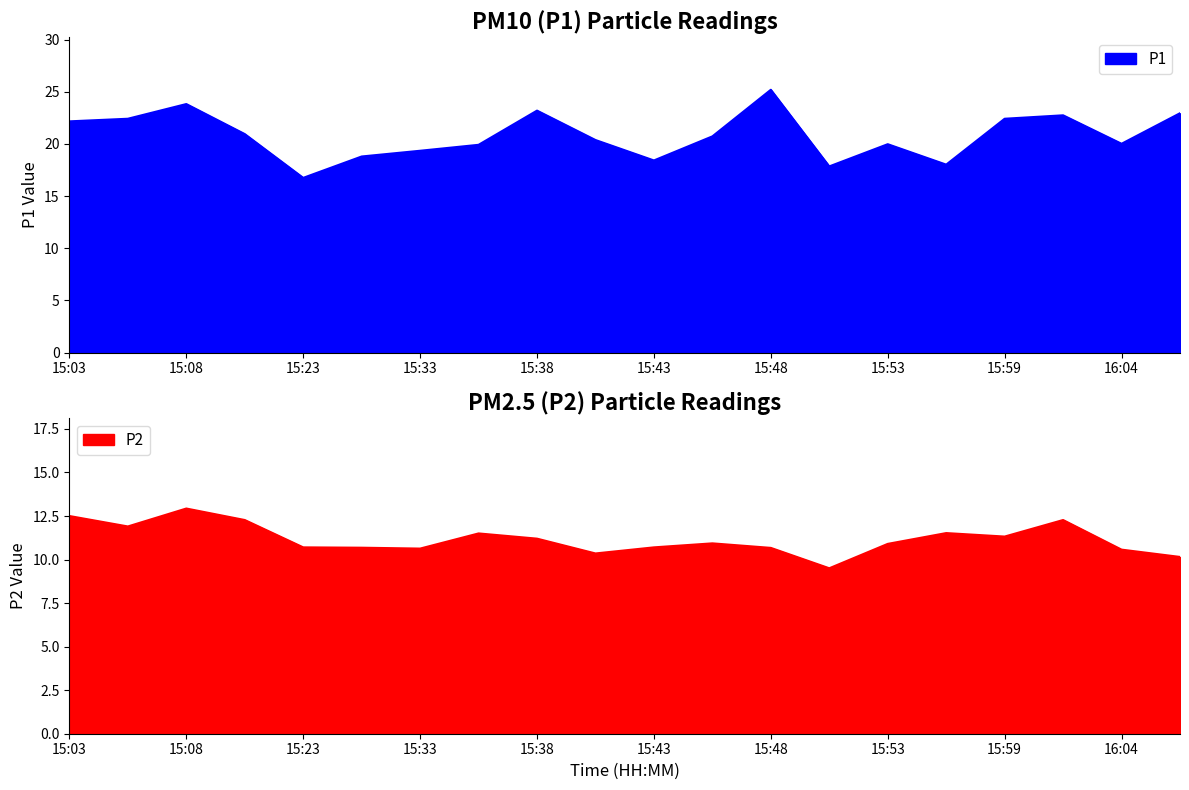

At which category does P1 reach its first local valley?

15:23